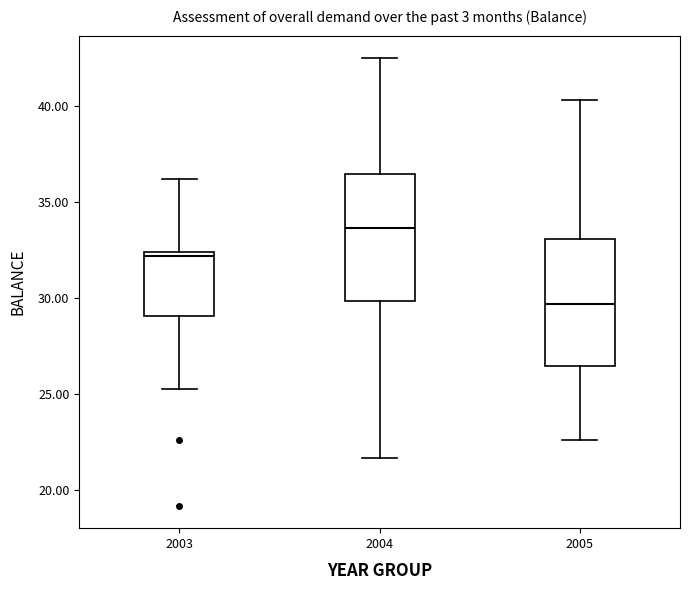

Reading left to right, transcribe this box plot: for each box, give where its median line is, the range the box spans, and where its two whiskers end, as read against the y-axis. The values are not printed on the chart, so give them approximately, as read against the axis.

2003: median 32.0, box 29.0 to 32.5, whiskers 25.5 to 36.0
2004: median 33.5, box 30.0 to 36.5, whiskers 21.5 to 42.5
2005: median 29.5, box 26.5 to 33.0, whiskers 22.5 to 40.5